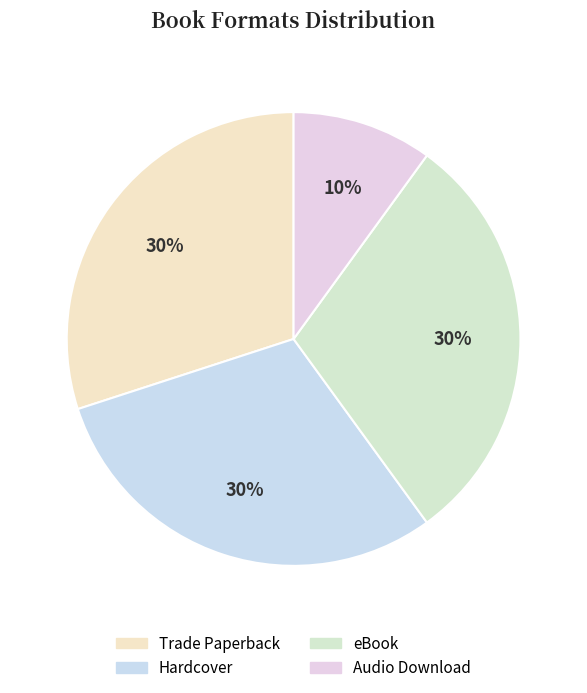

To the nearest percent, what is the combined percentage of Trade Paperback and Audio Download?

40%